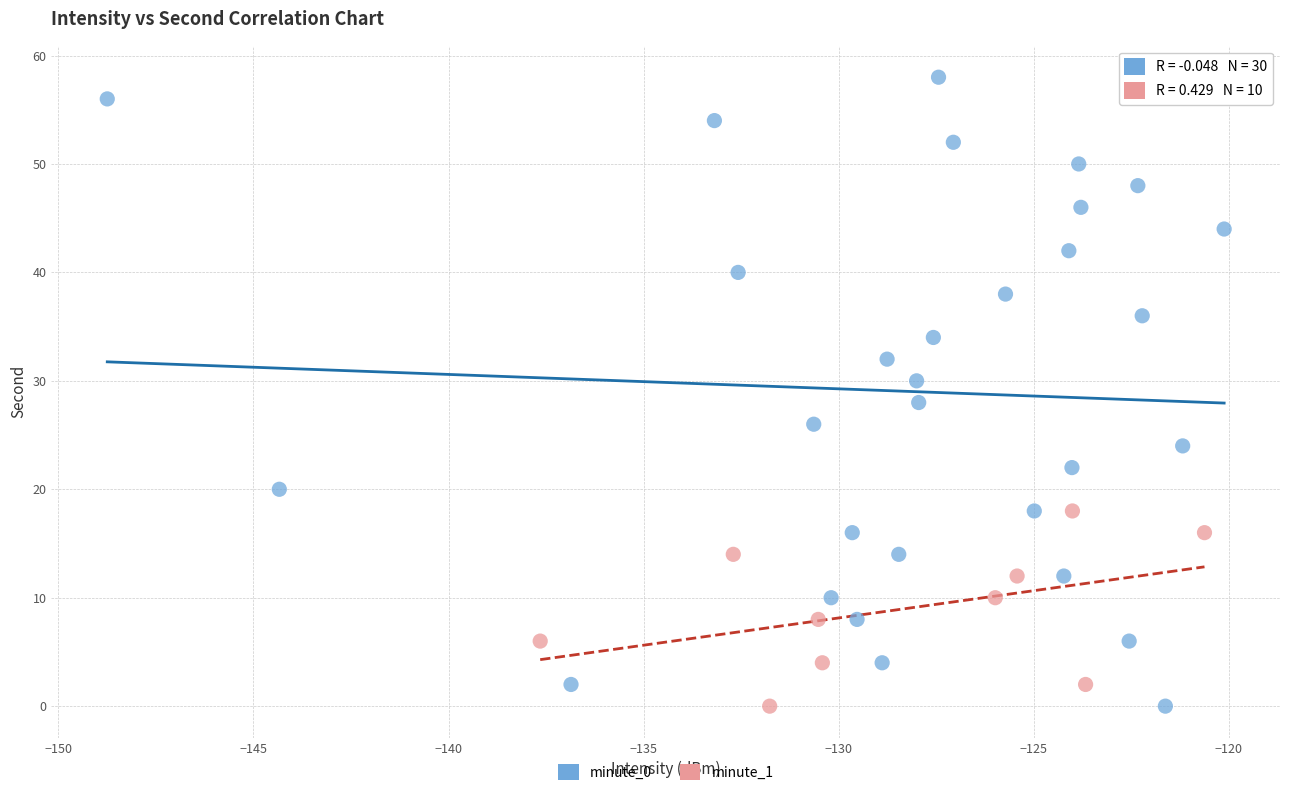

Which series has the widest spread of Y values?

minute_0